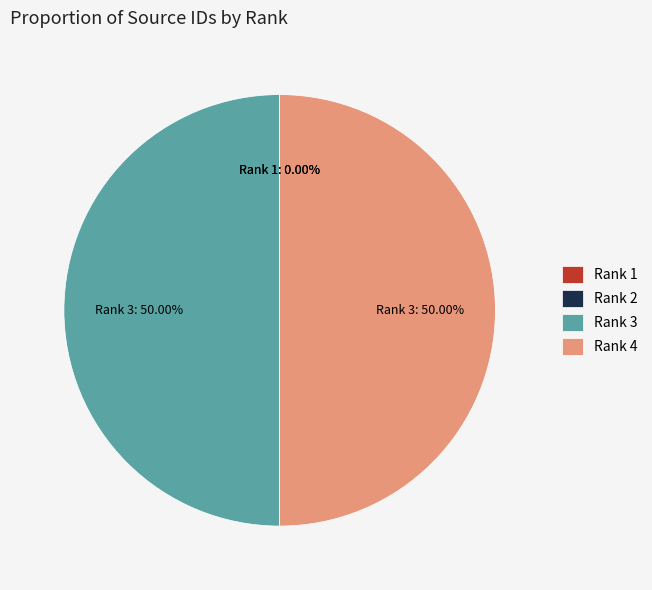

How many slices are in this pie chart?

4